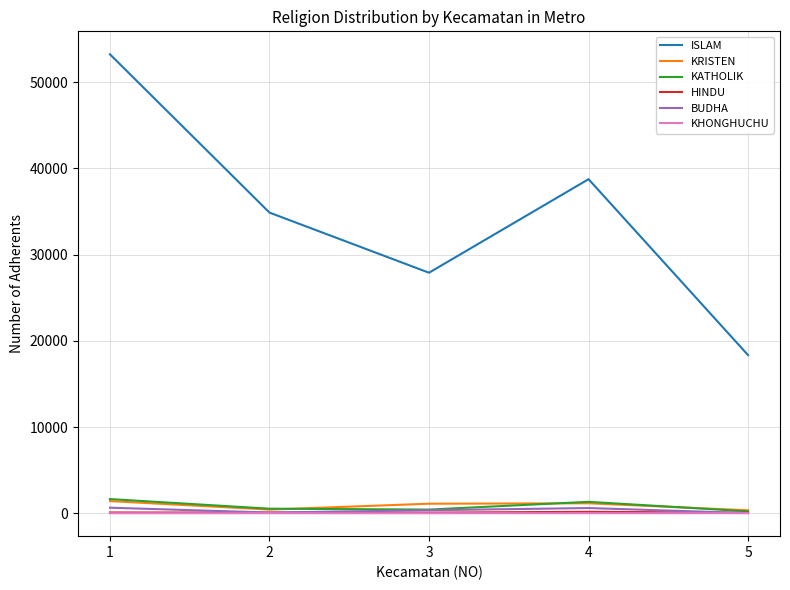

Does the chart have visible grid lines?

Yes